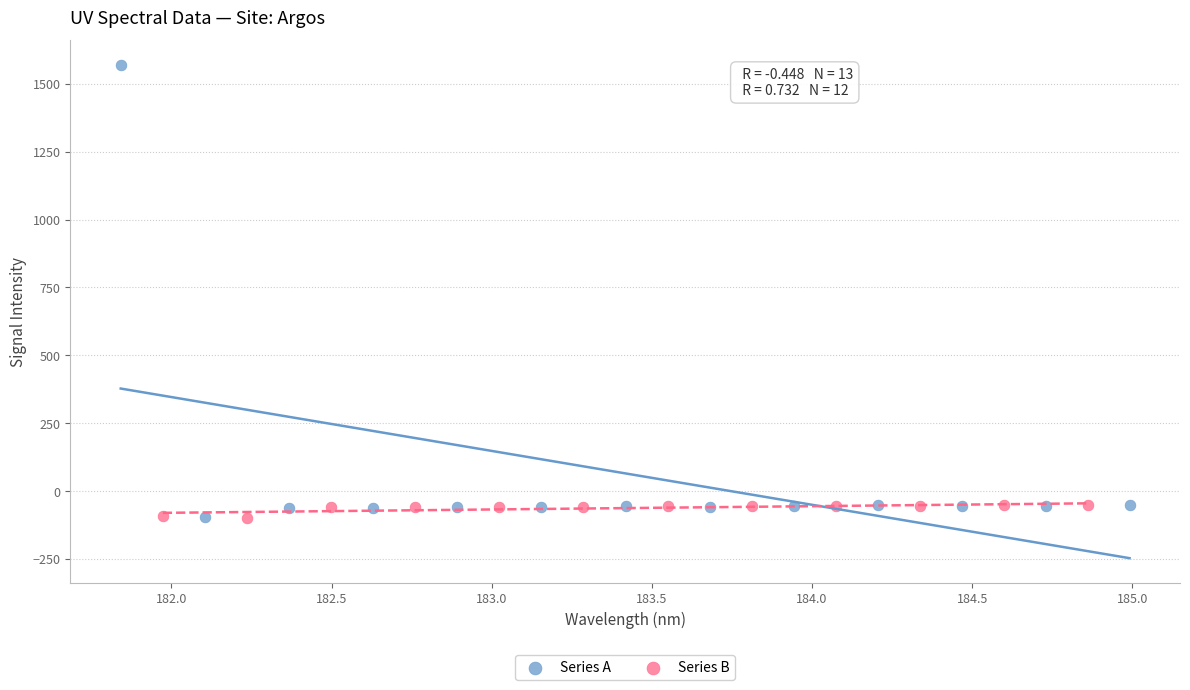

What are all the series names shown in the legend?

Series A, Series B